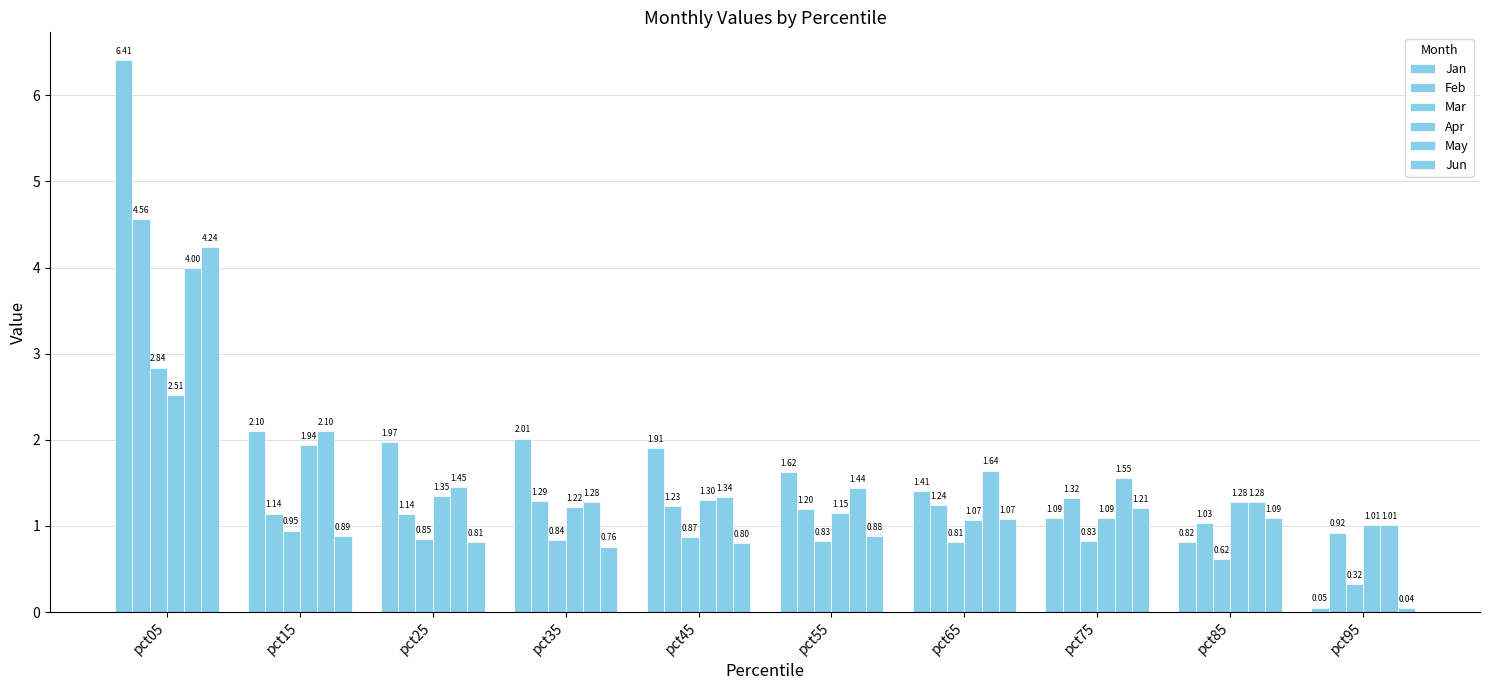

What is the difference between the Apr values at pct25 and pct15?

0.6